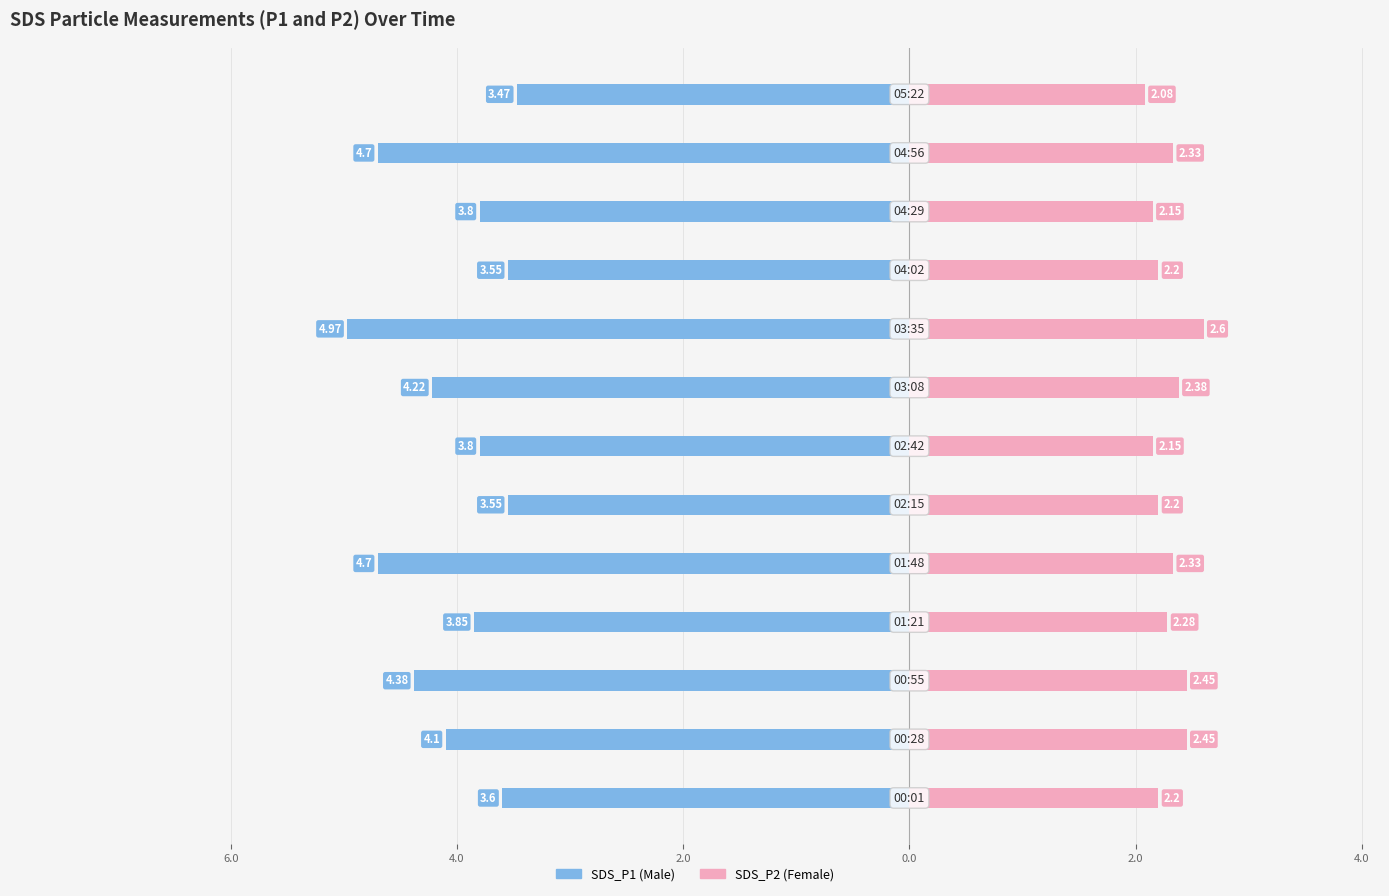

Which series changed the most between 2.0 and 11?

SDS_P1